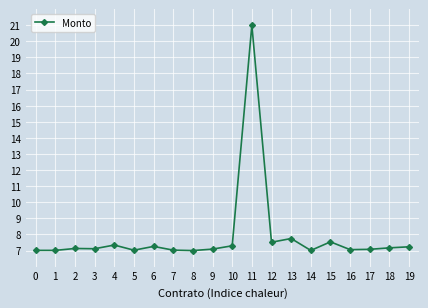

What is the difference between the maximum and minimum values?

14.0